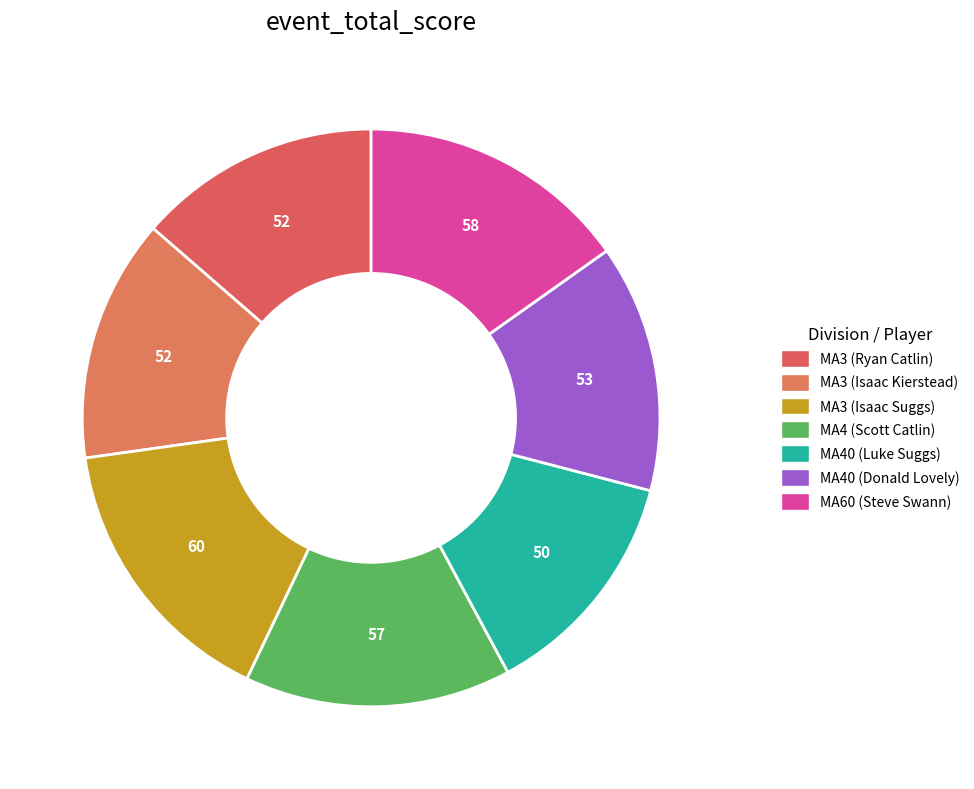

How many segments does this pie chart have?

7